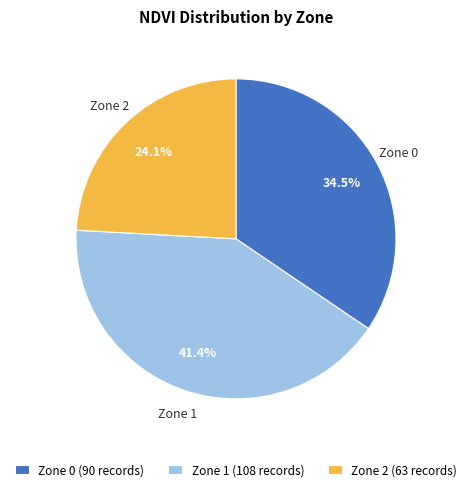

To the nearest percent, what is the difference between the Zone 0 and Zone 1 slice percentages?

7%